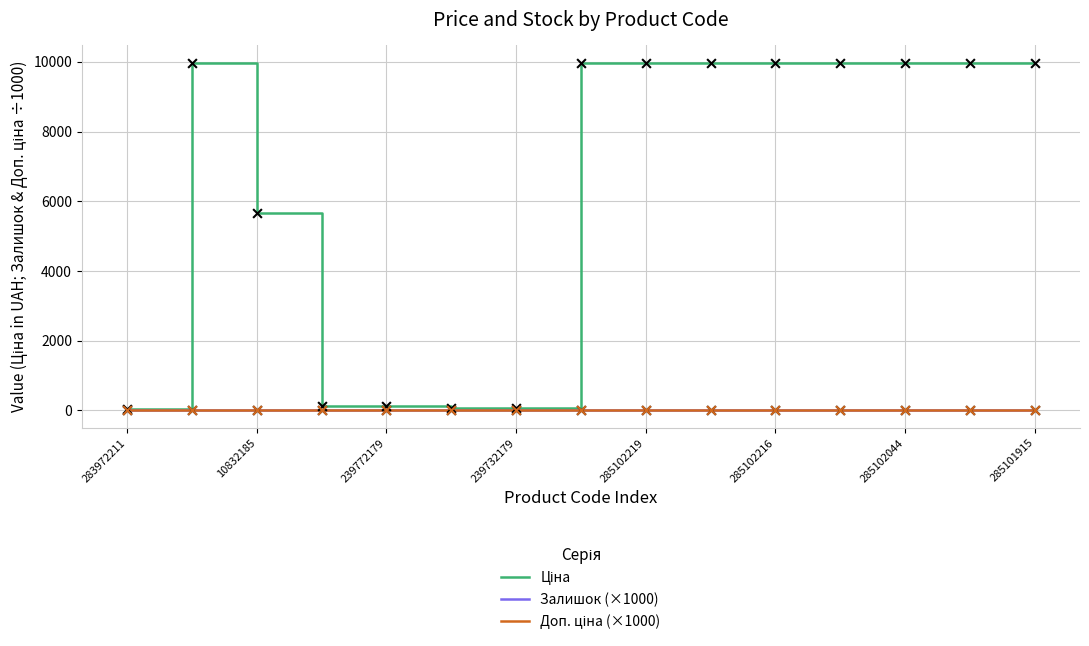

At how many categories does at least one series exceed 6019?

9